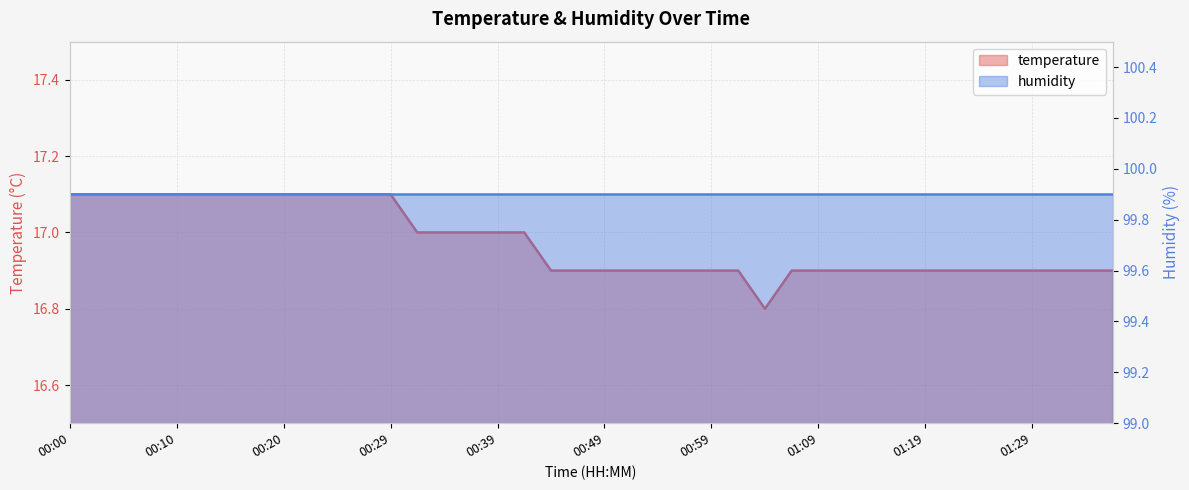

What is the label of the 2nd point from the left?

00:02